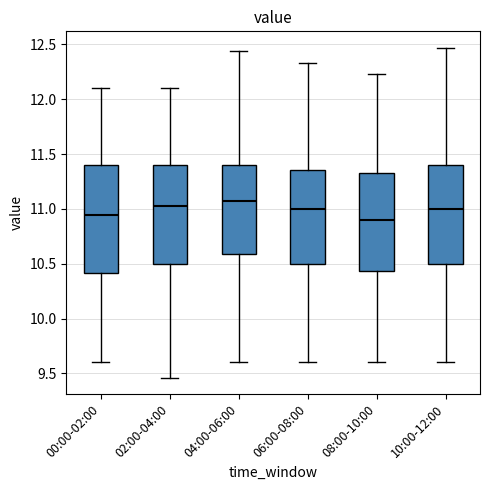

Reading left to right, read every box against the y-axis: the position of its median line, the range the box covers, and the ends of its whiskers. The values are not printed on the chart, so give them approximately, as read against the axis.

00:00-02:00: median 10.95, box 10.40 to 11.40, whiskers 9.60 to 12.10
02:00-04:00: median 11.00, box 10.50 to 11.40, whiskers 9.45 to 12.10
04:00-06:00: median 11.05, box 10.60 to 11.40, whiskers 9.60 to 12.45
06:00-08:00: median 11.00, box 10.50 to 11.35, whiskers 9.60 to 12.35
08:00-10:00: median 10.90, box 10.45 to 11.35, whiskers 9.60 to 12.25
10:00-12:00: median 11.00, box 10.50 to 11.40, whiskers 9.60 to 12.45